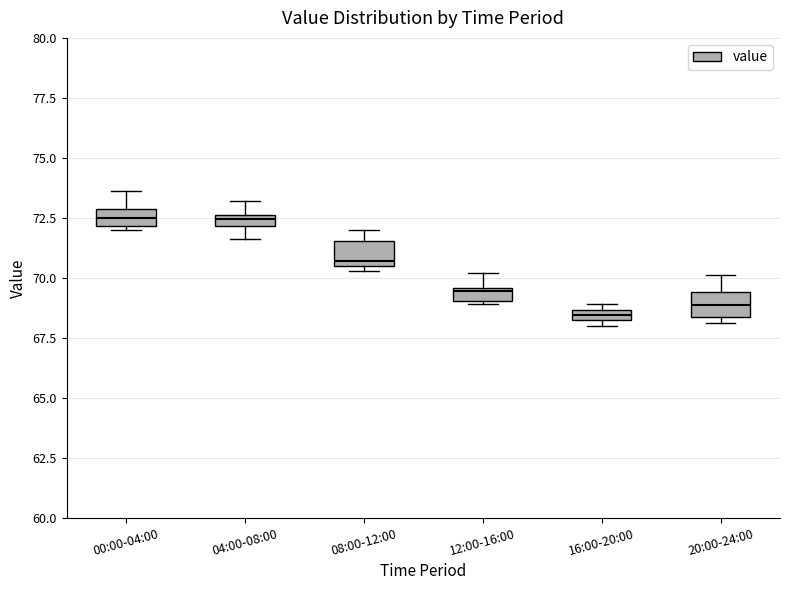

Where is the upper edge of the box for 08:00-12:00 on the y-axis? The values are not printed on the chart, so give them approximately, as read against the axis.

71.5